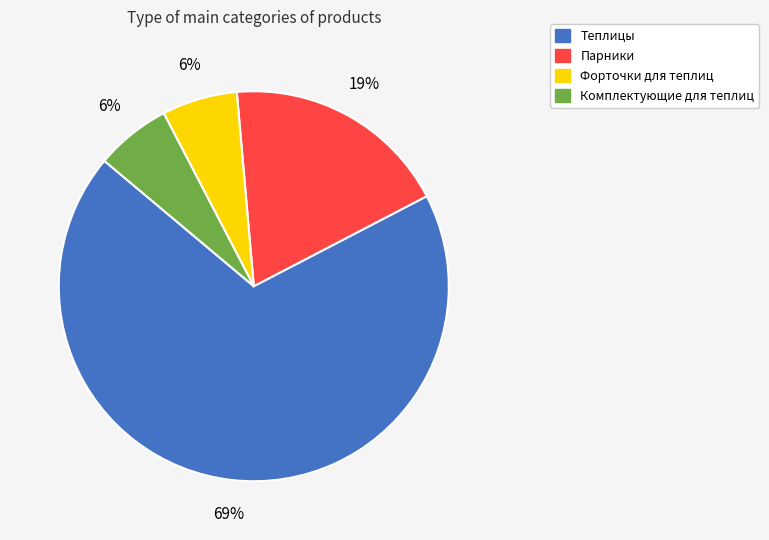

Combined, do Парники and Форточки для теплиц account for over 50%?

No